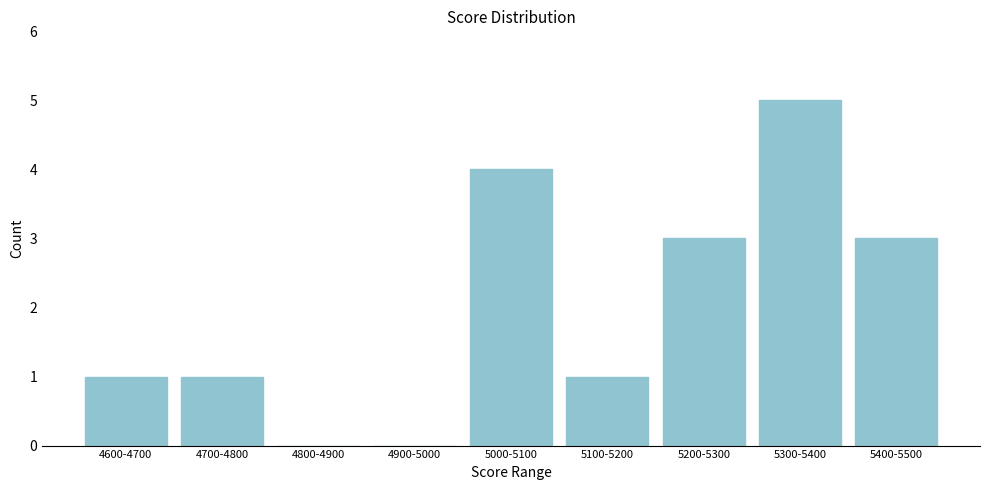

Reading left to right, transcribe all the data shown in this chart.

4600-4700=1	4700-4800=1	4800-4900=0	4900-5000=0	5000-5100=4	5100-5200=1	5200-5300=3	5300-5400=5	5400-5500=3